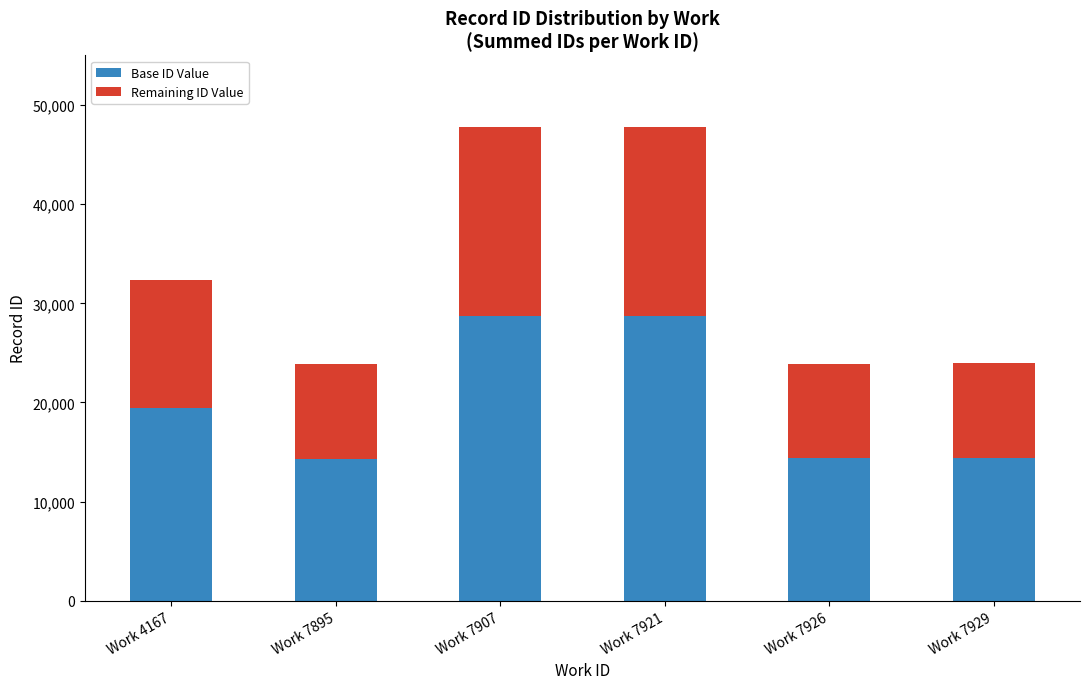

The value of Base ID Value at Work 4167 is 30423. True or false?

False